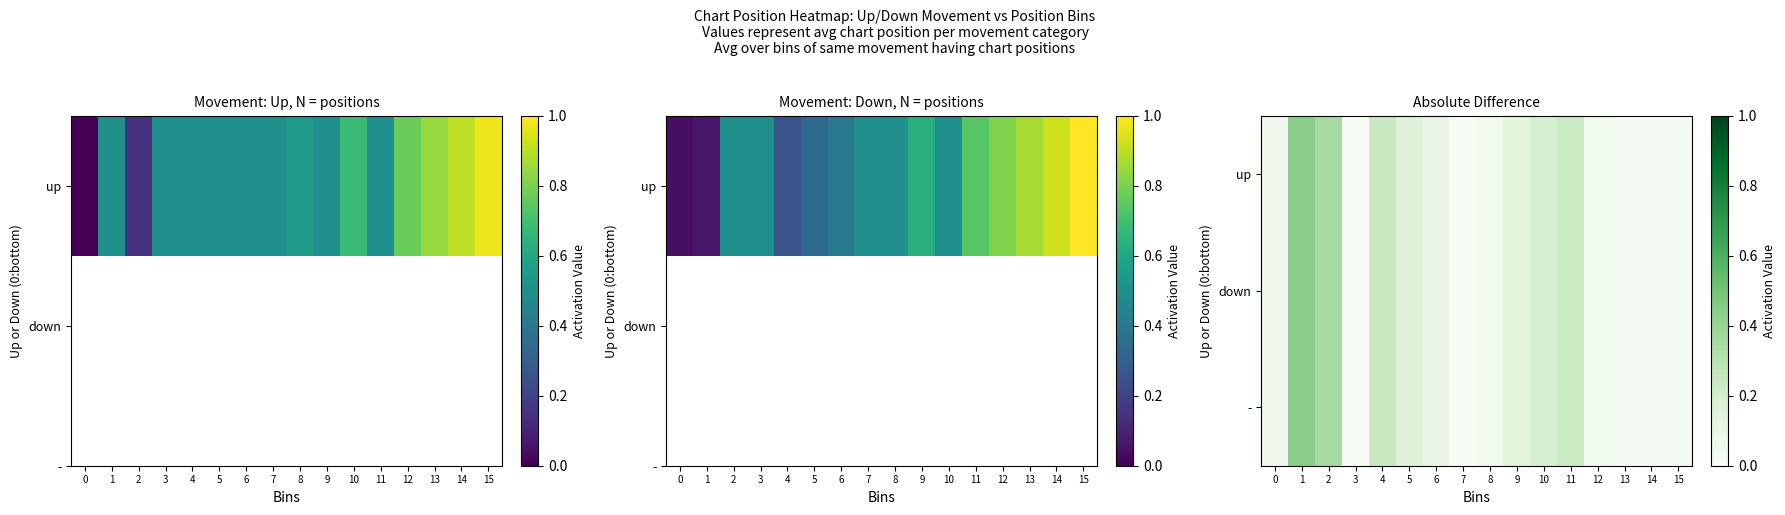

At which category is the sum across all series the highest?

1